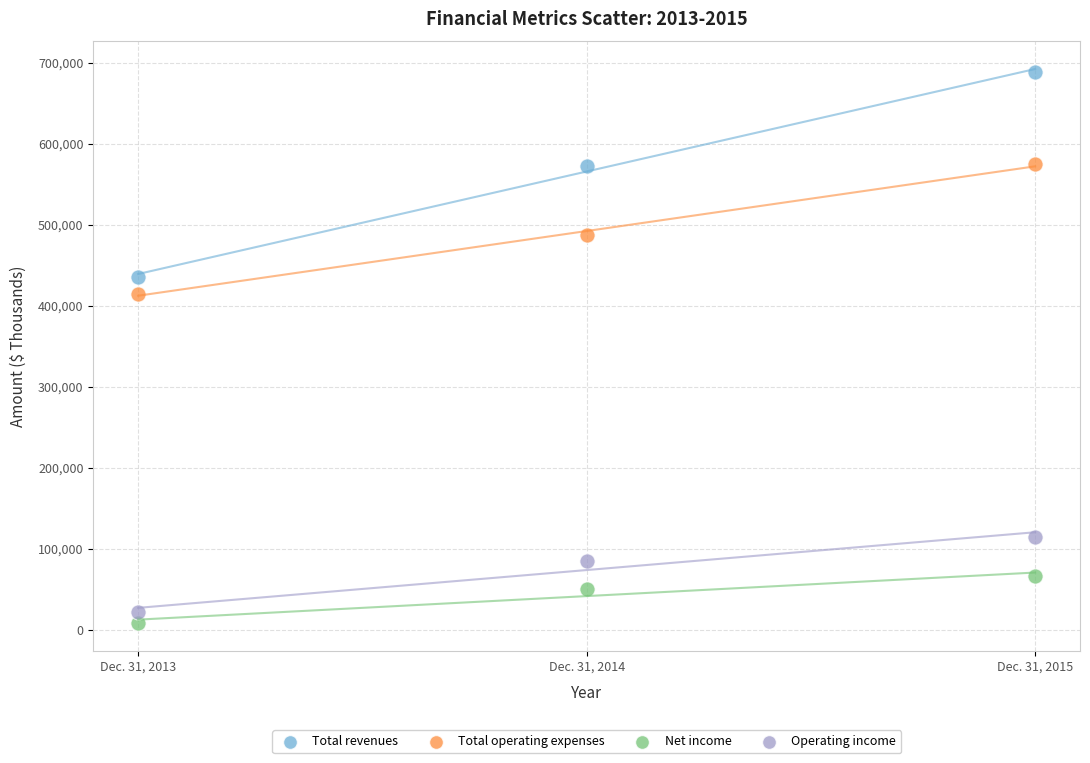

What are all the series names shown in the legend?

Total revenues, Total operating expenses, Net income, Operating income